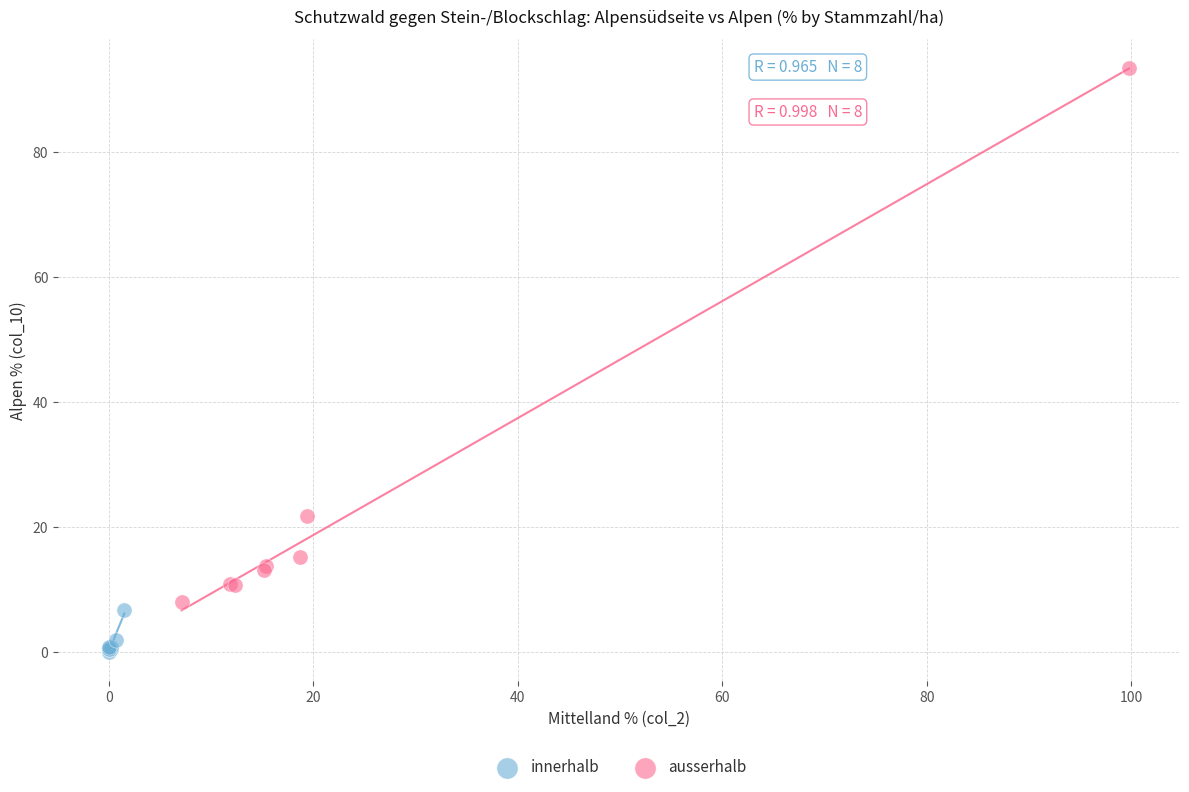

Which series has the largest Y range (max minus min)?

ausserhalb